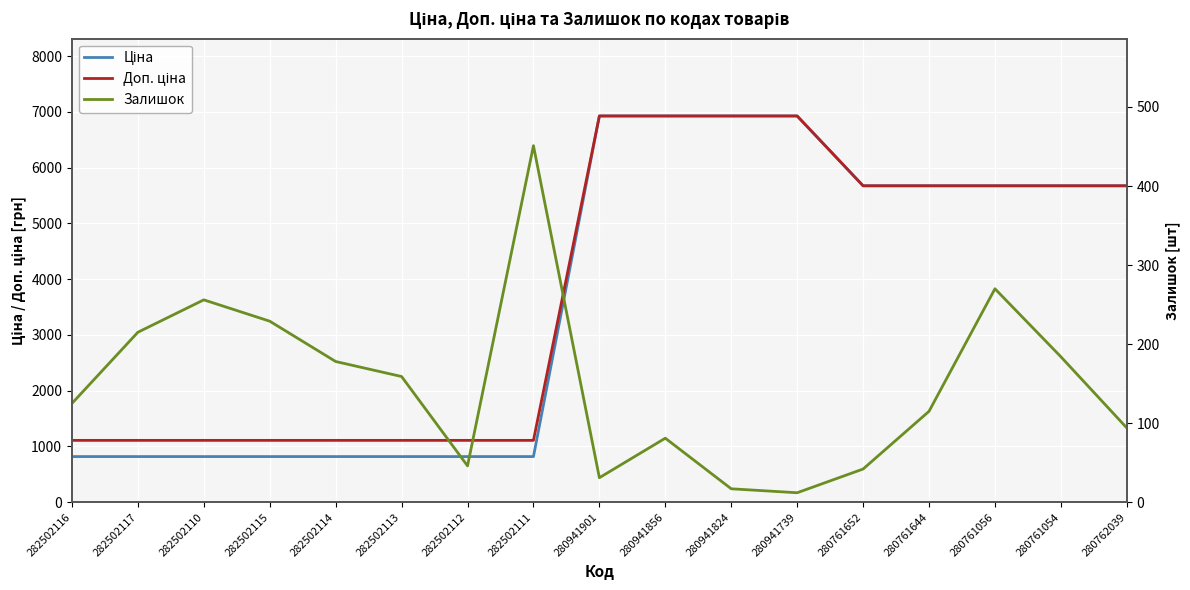

How many distinct data groups are displayed?

3